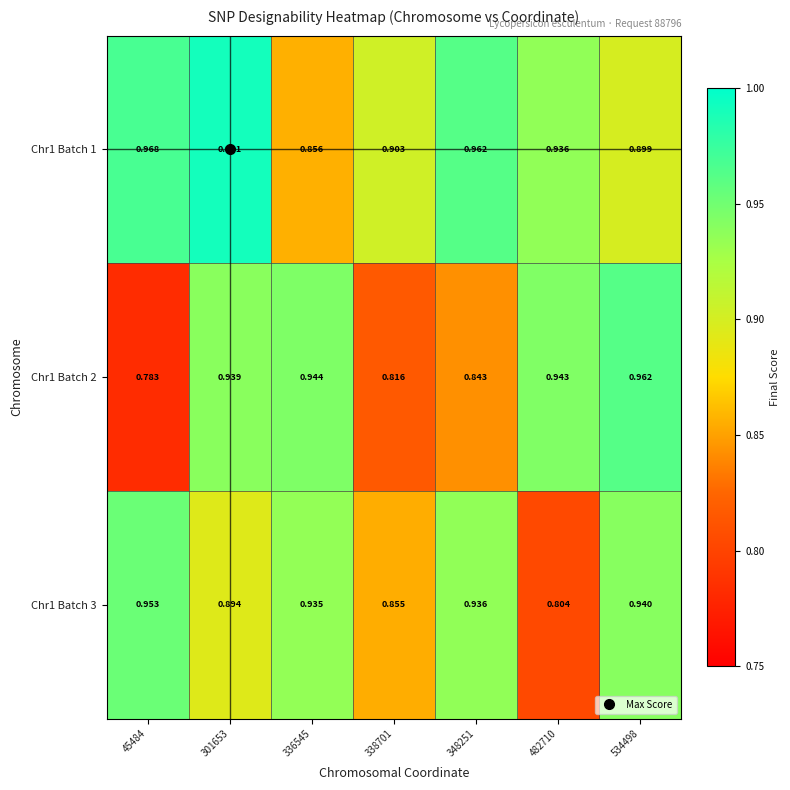

Is the value of Chr1 Batch 1 at 301653 greater than the value of Chr1 Batch 3 at 534498?

Yes